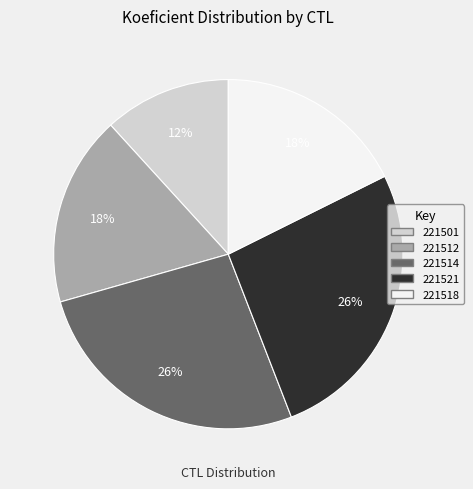

Is it true that 221514 is 26% of the pie?

True